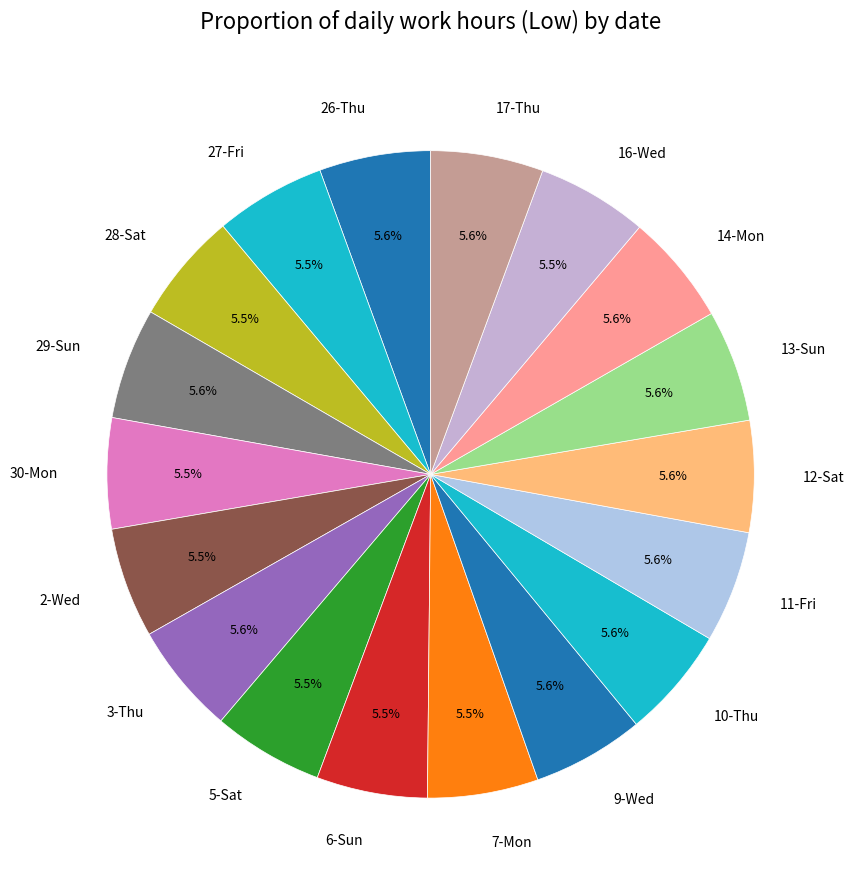

Is the sum of 3-Thu and 16-Wed greater than half?

No